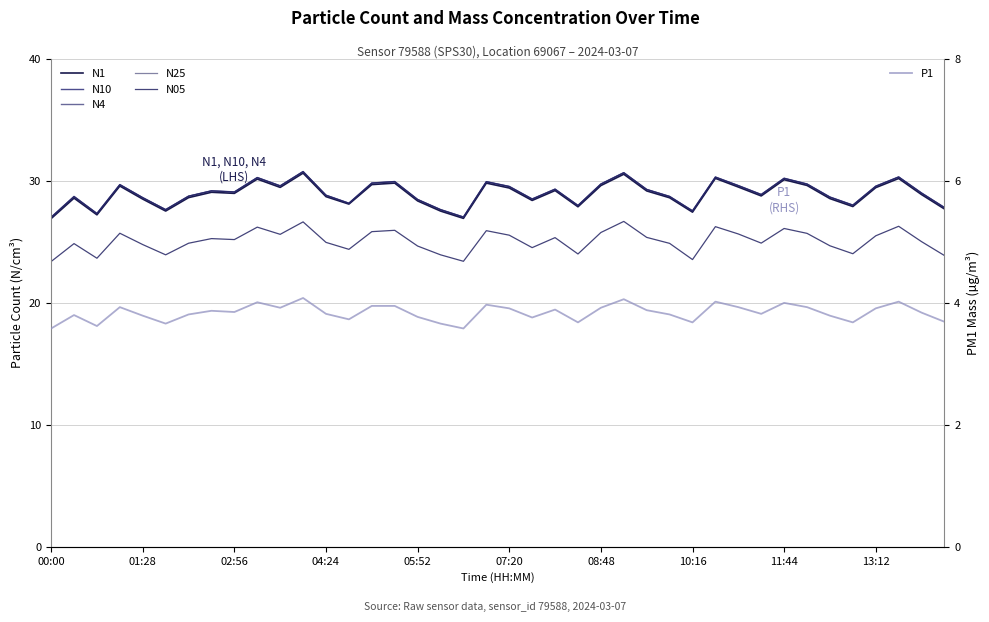

Is this an area chart (filled region under the line)?

No